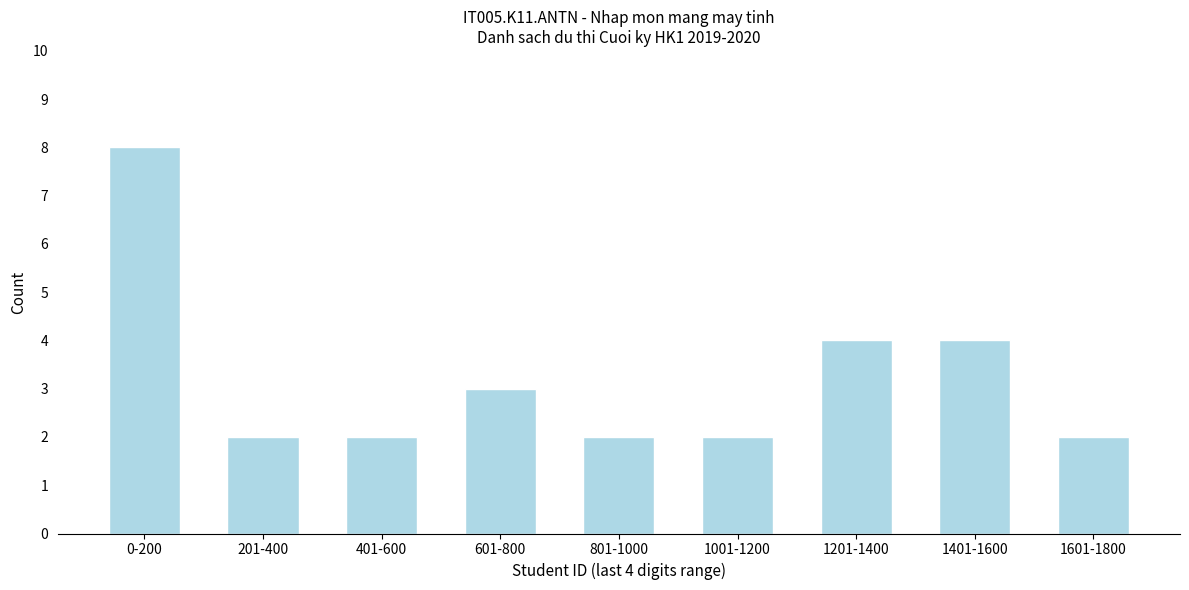

Reading left to right, what are all the values shown in this chart?

8	2	2	3	2	2	4	4	2